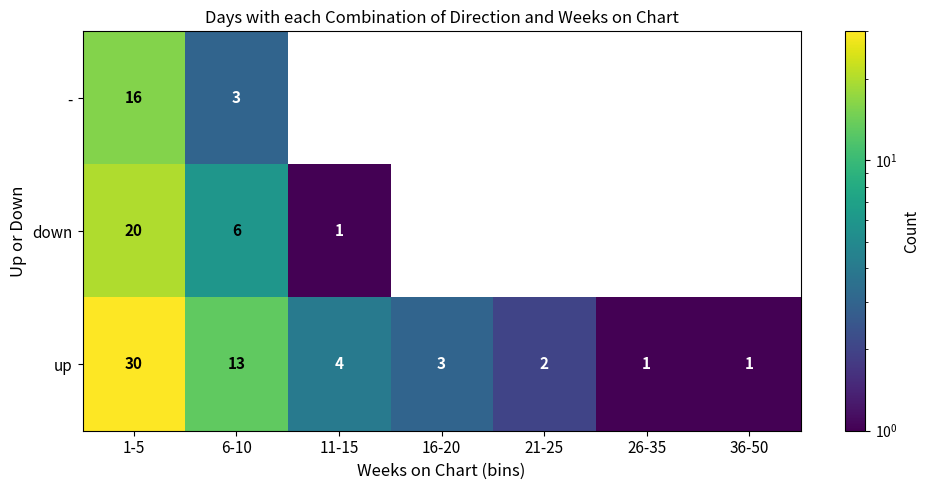

At how many categories does at least one series exceed 21?

1